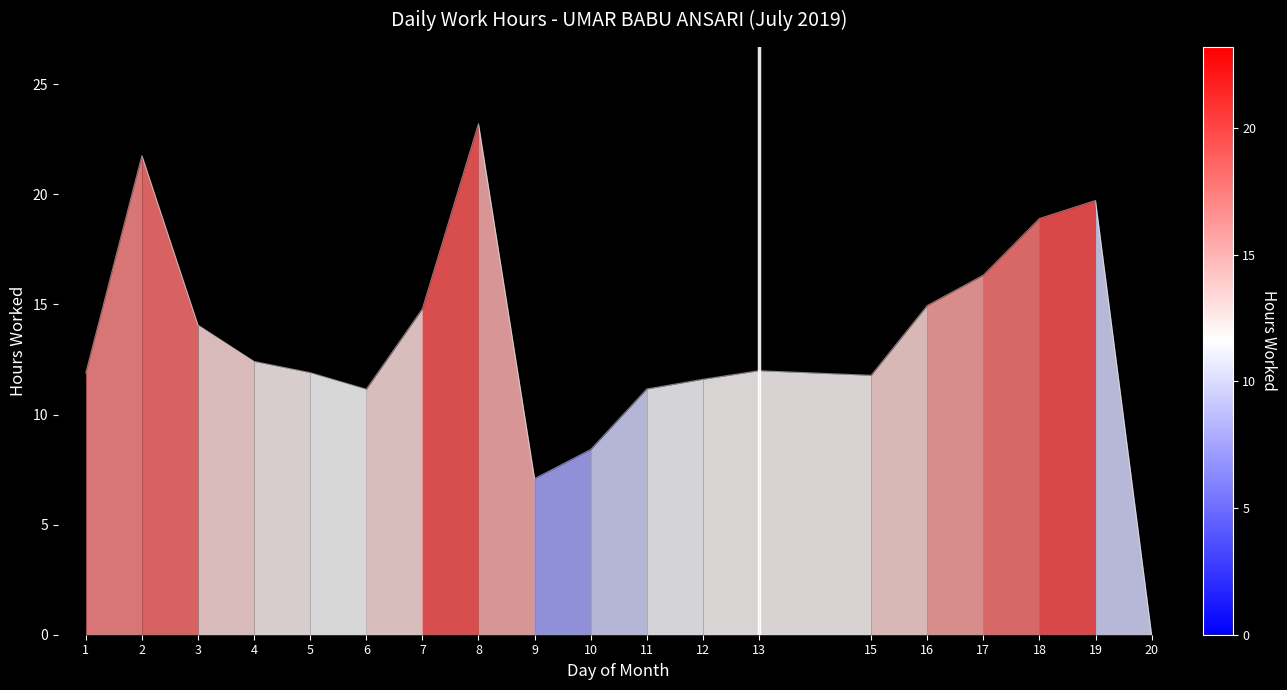

Which has a higher value, 2 or 9?

2